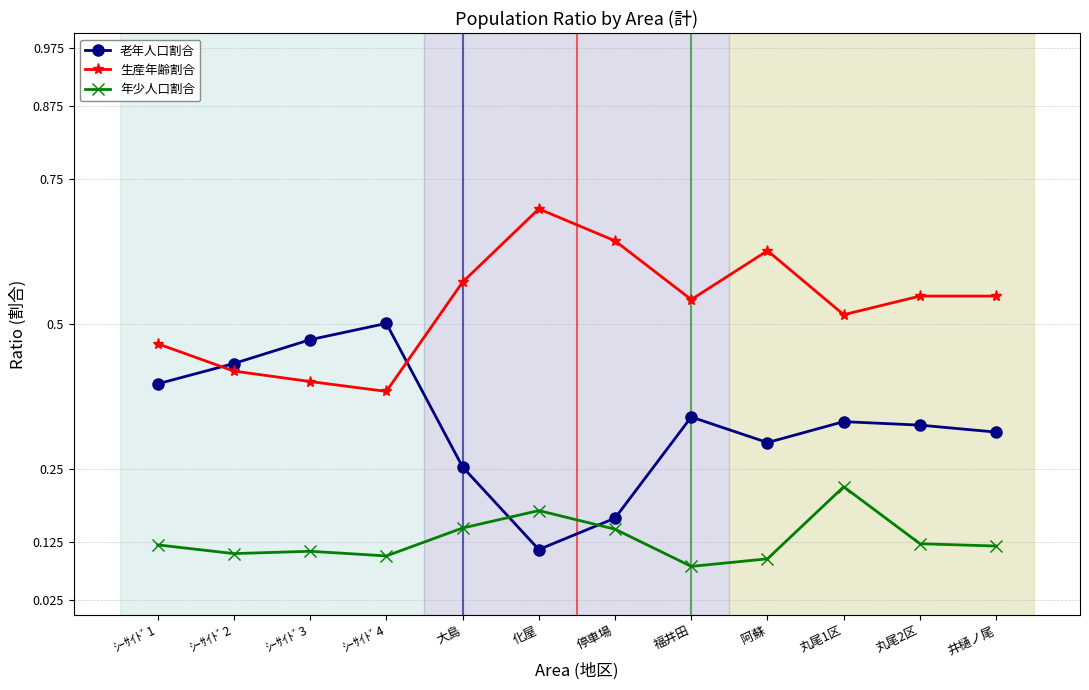

What is the sum of the 生産年齢割合 values at ｼｰｻｲﾄﾞ2 and 井樋ノ尾?

1.0